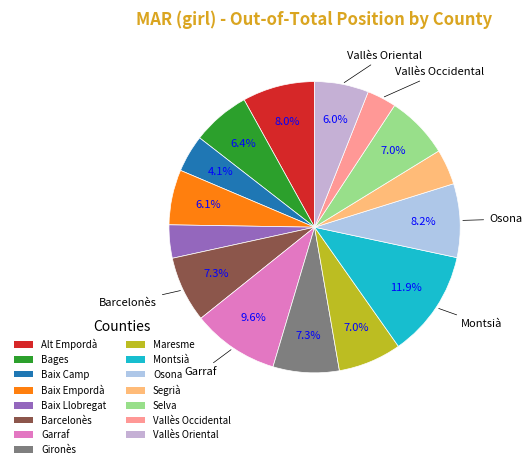

Between Selva and Vallès Occidental, which is larger?

Selva